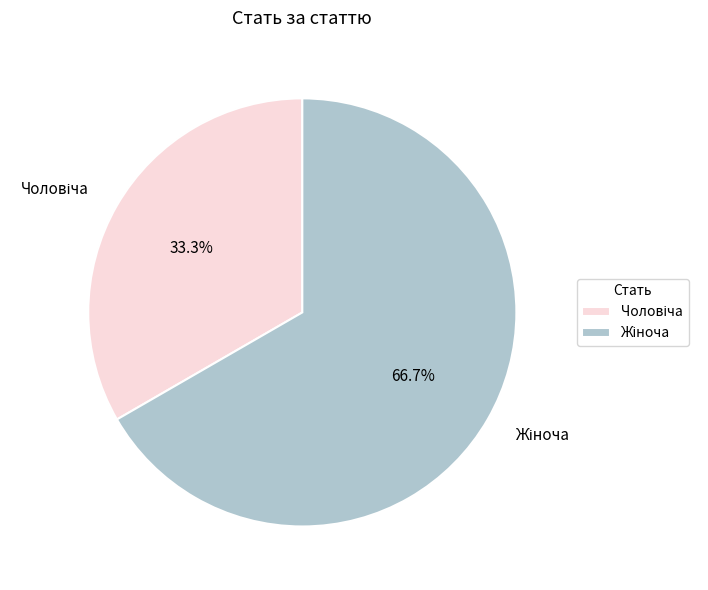

Is there any slice that represents more than half of the pie?

Yes